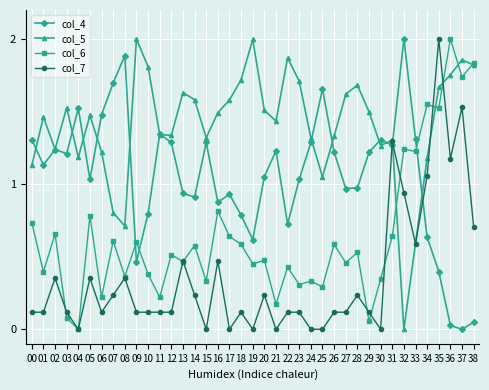

Where is the first local maximum for col_7?

02